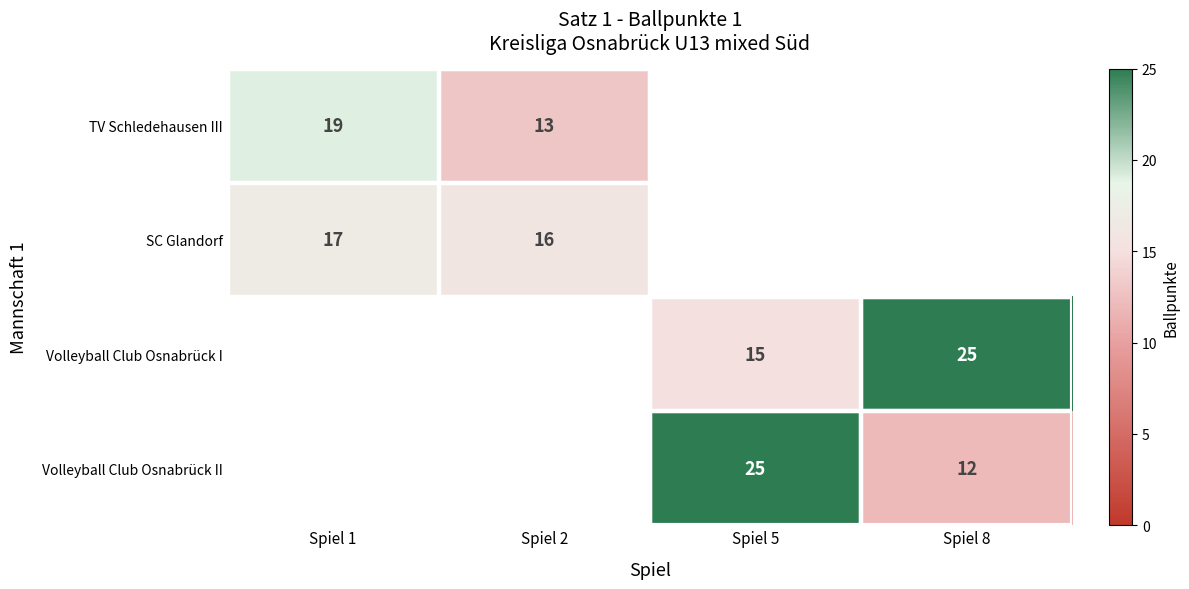

Which category has the lowest value across all series?

Spiel 8